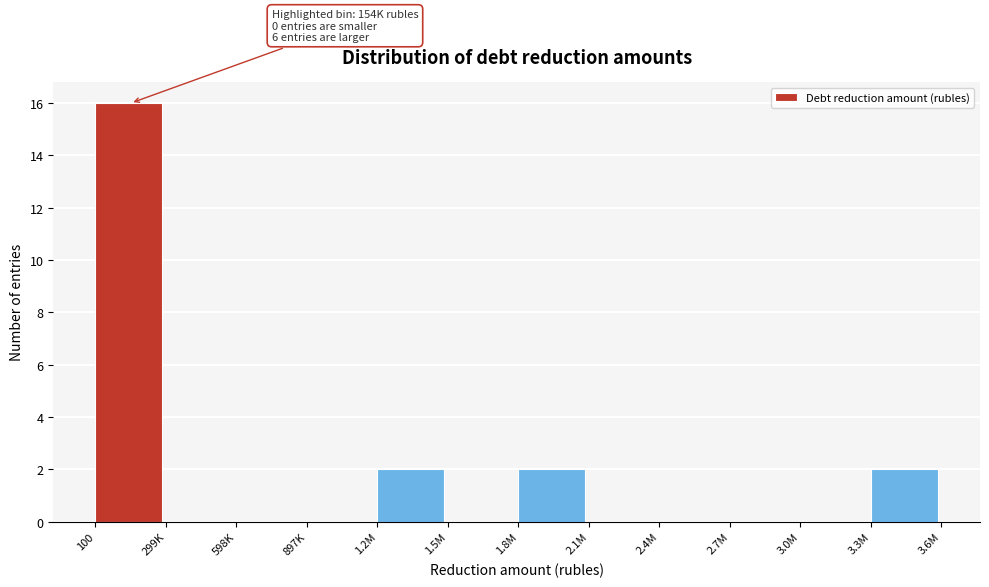

Reading left to right, transcribe all the data shown in this chart.

100=16	299K=0	598K=0	897K=0	1.2M=2	1.5M=0	1.8M=2	2.1M=0	2.4M=0	2.7M=0	3.0M=0	3.3M=2